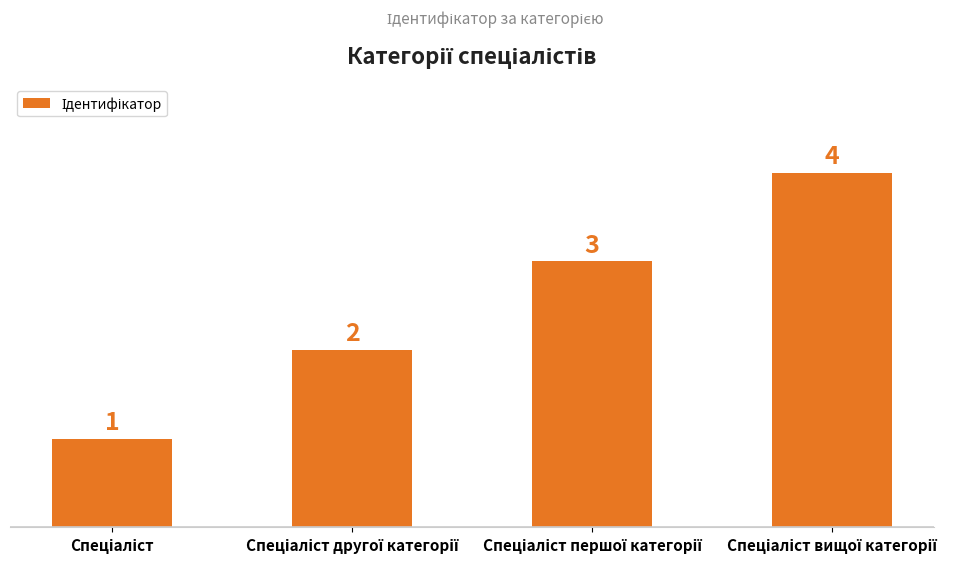

What is the difference between the maximum and minimum values?

3